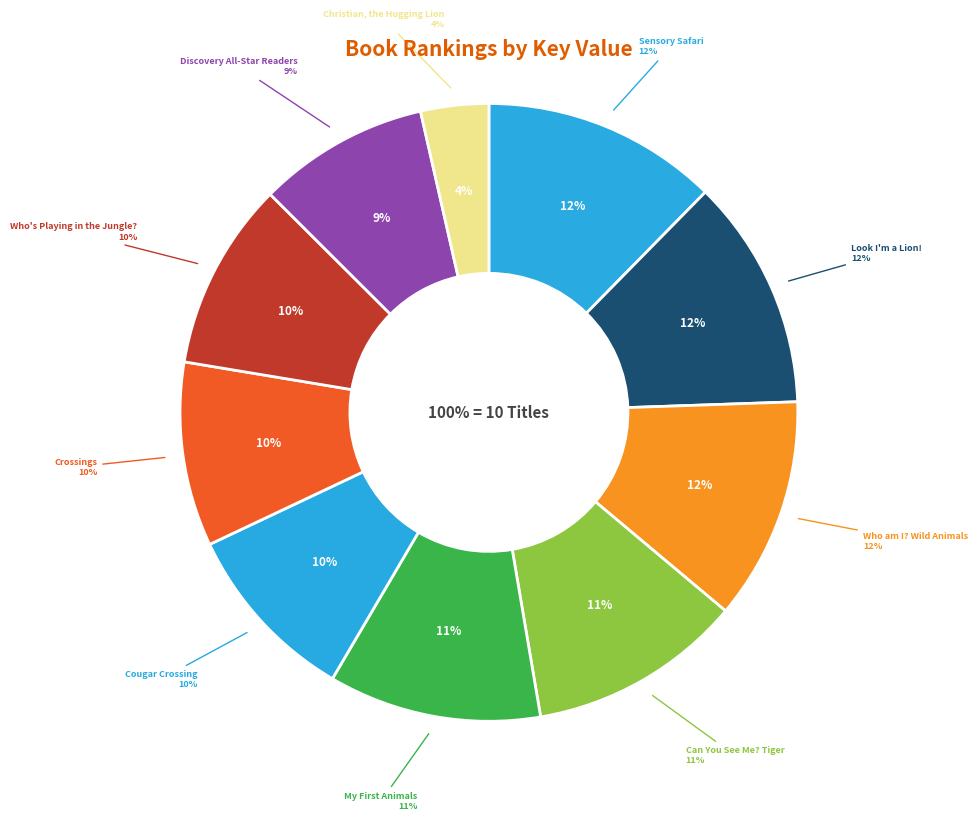

Approximately how many times larger is the value at Who's Playing in the Jungle? compared to Christian, the Hugging Lion?

2.8